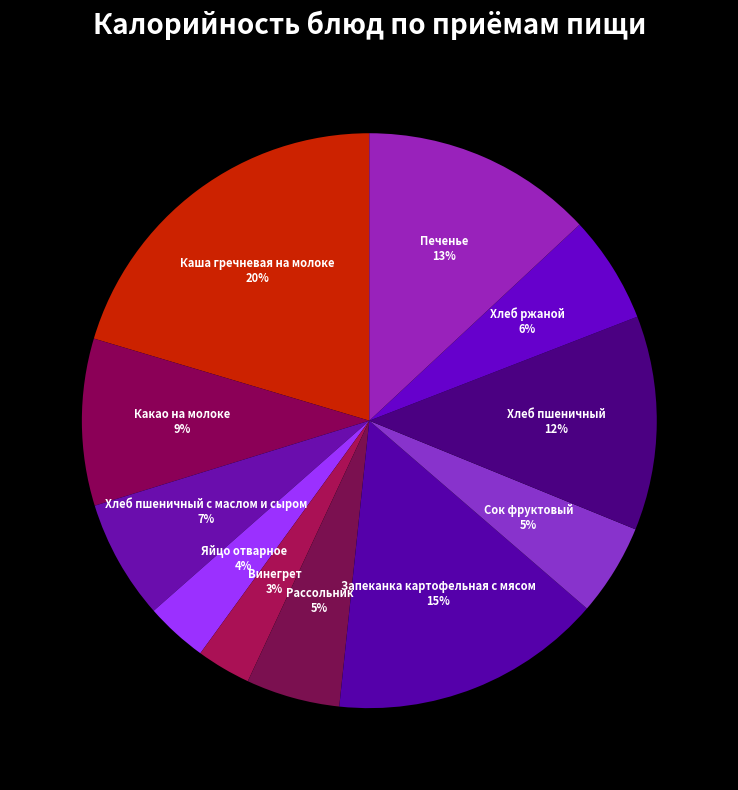

What is the largest slice in the pie chart?

Каша гречневая на молоке